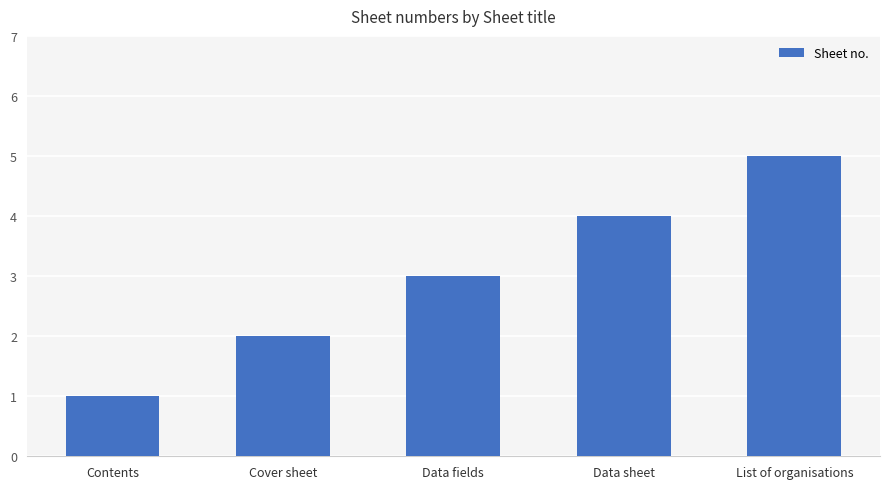

Does the chart contain stacked bars?

No